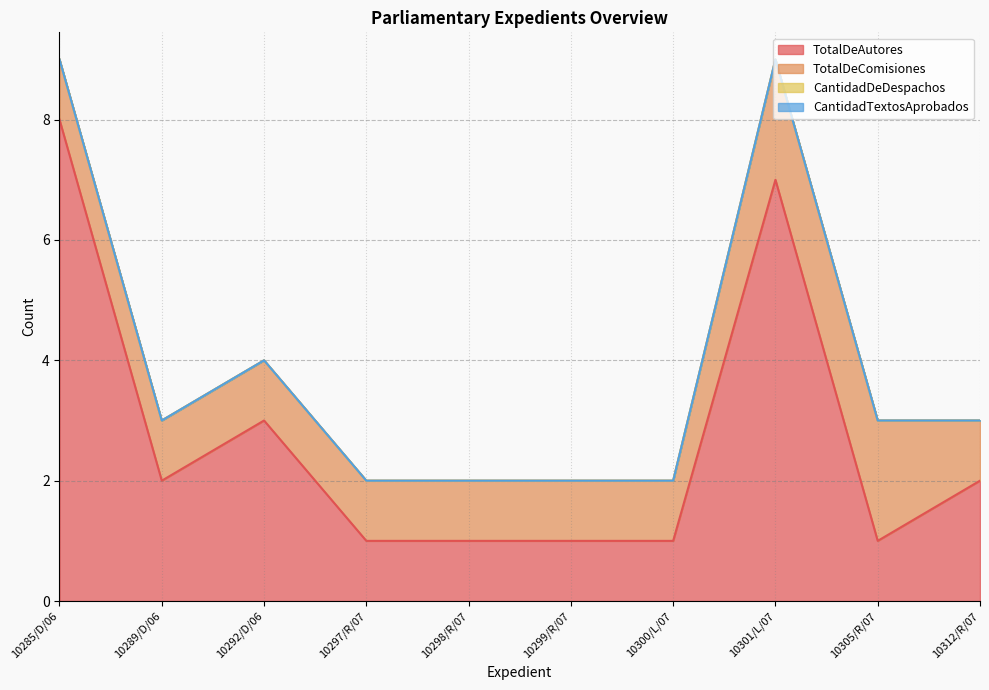

Reading left to right, transcribe all the data shown in this chart.

TotalDeAutores: 8	2	3	1	1	1	1	7	1	2
TotalDeComisiones: 1	1	1	1	1	1	1	2	2	1
CantidadDeDespachos: 0	0	0	0	0	0	0	0	0	0
CantidadTextosAprobados: 0	0	0	0	0	0	0	0	0	0